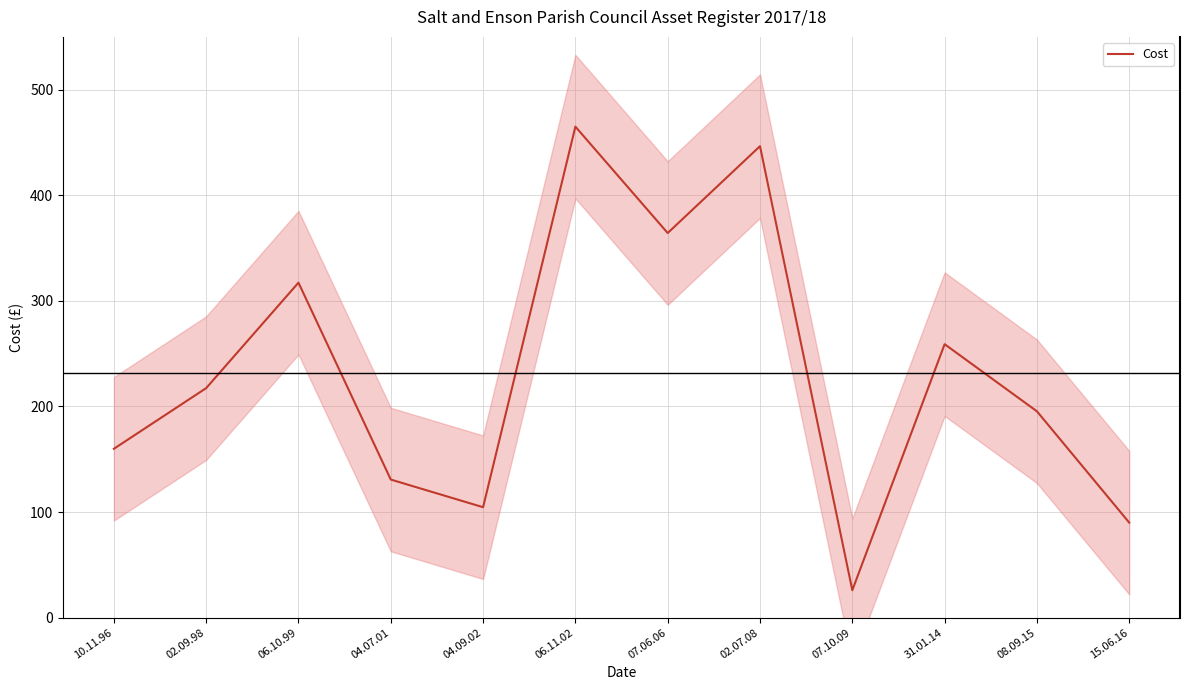

What is the ratio of the value at 07.06.06 to the value at 10.11.96?

2.3